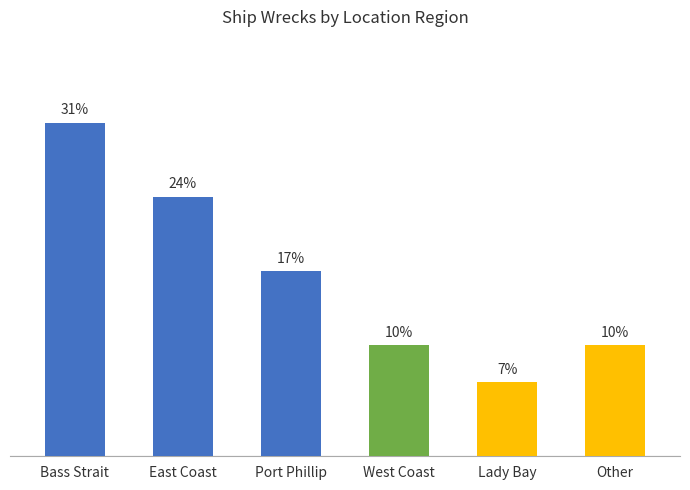

What position from the left is Other?

6